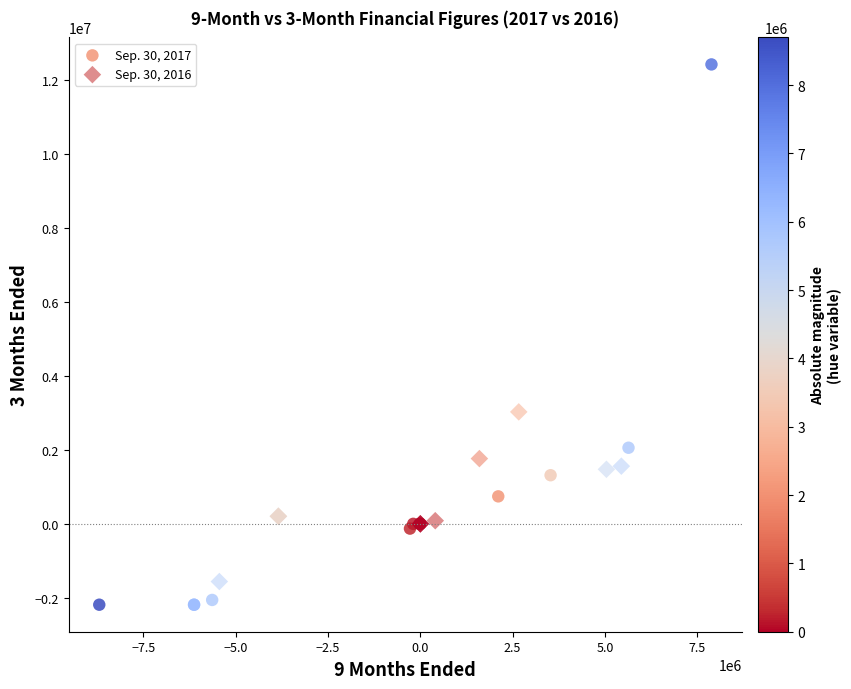

What are all the series names shown in the legend?

Sep. 30, 2017, Sep. 30, 2016